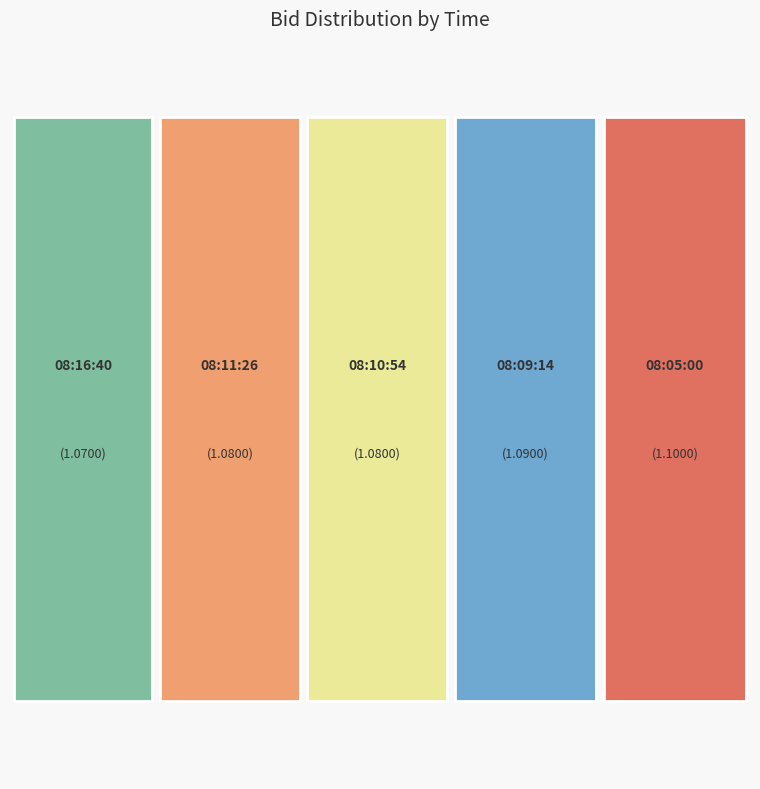

To the nearest percent, what is the average slice percentage?

20%